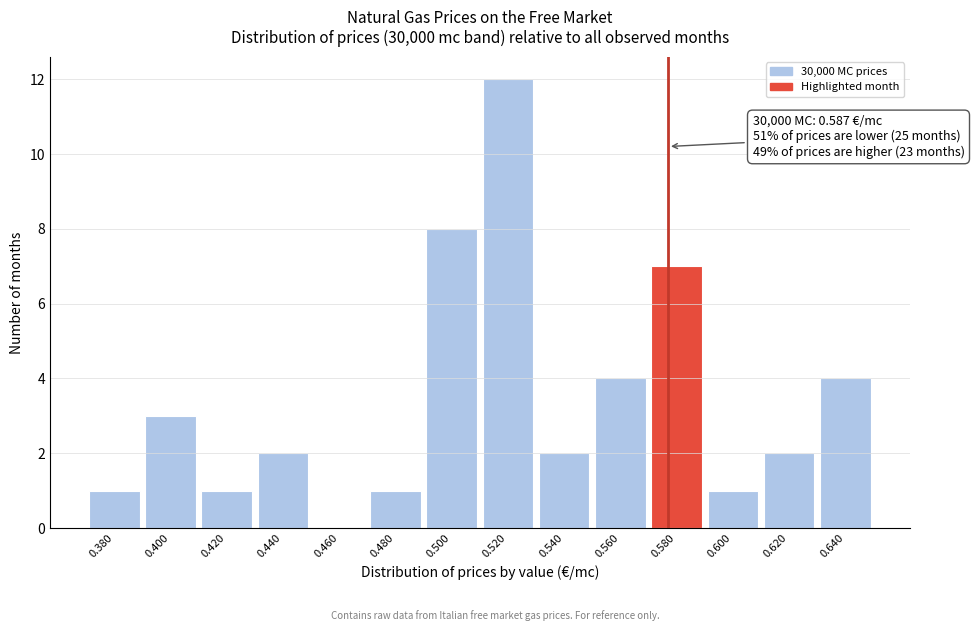

Reading right to left, list all the values displayed in this chart.

0.640=4	0.620=2	0.600=1	0.580=7	0.560=4	0.540=2	0.520=12	0.500=8	0.480=1	0.460=0	0.440=2	0.420=1	0.400=3	0.380=1